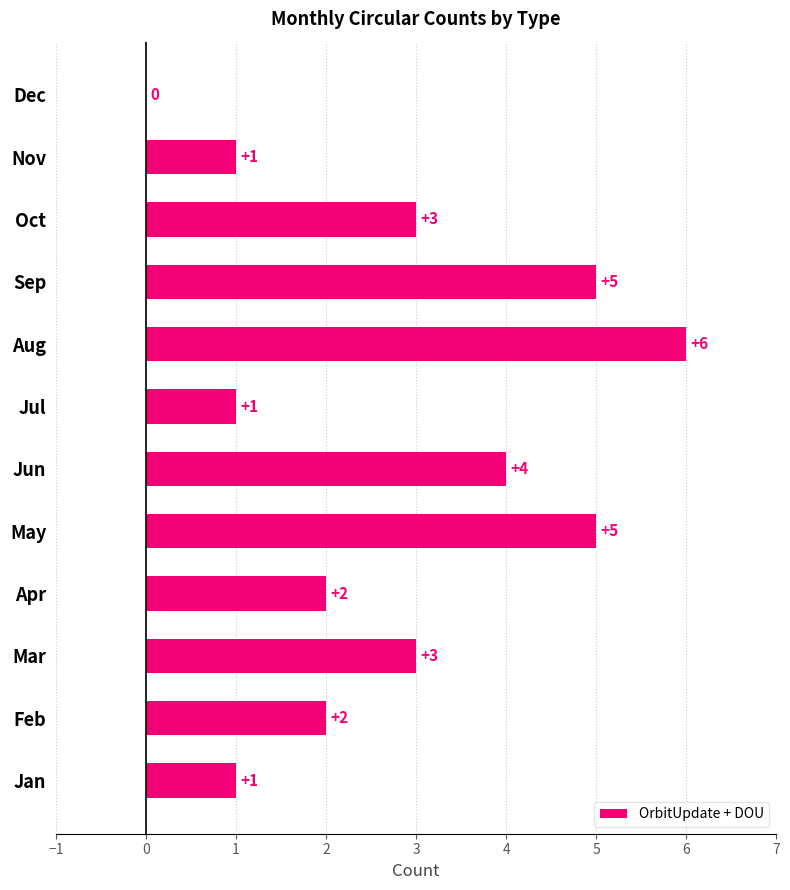

How many values are above zero?

11